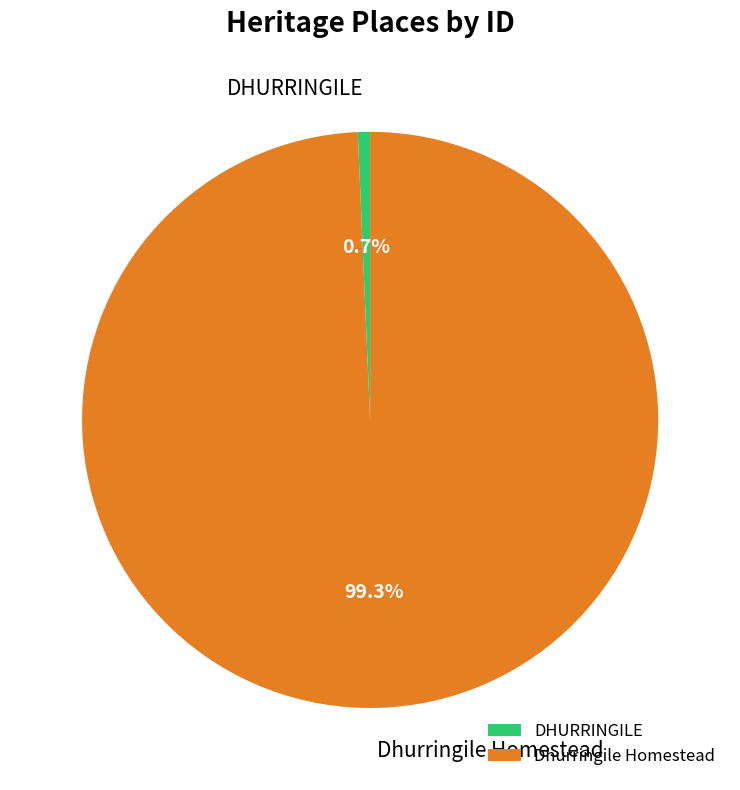

Is it true that DHURRINGILE is 11% of the pie?

False